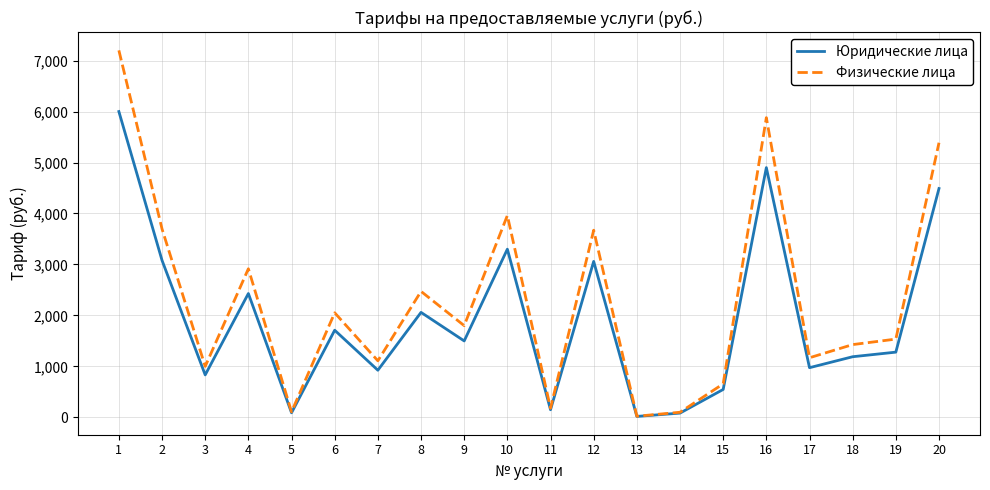

Is it true that Физические лица equals 4223.3 at 8?

False